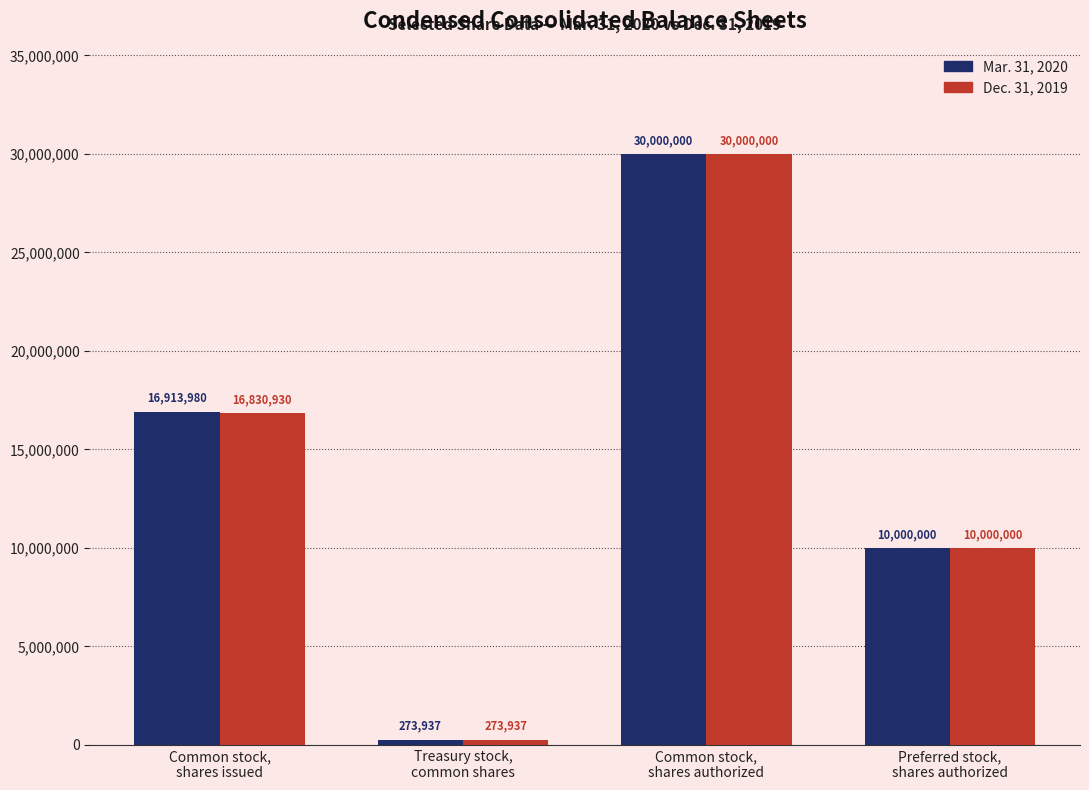

What is the difference between the second highest and second lowest values in the Dec. 31, 2019 series?

6830930